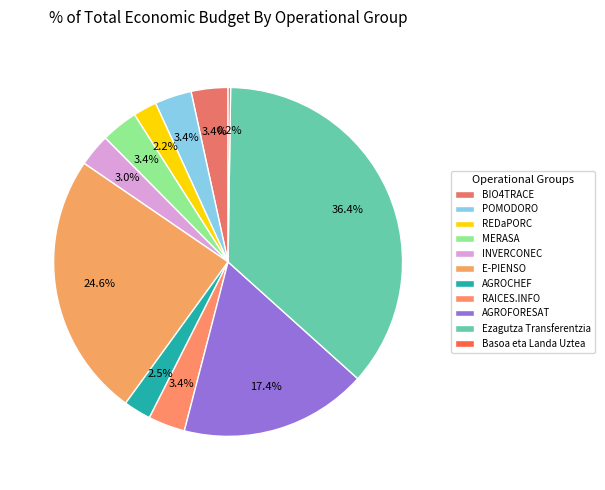

How many slices are in this pie chart?

11